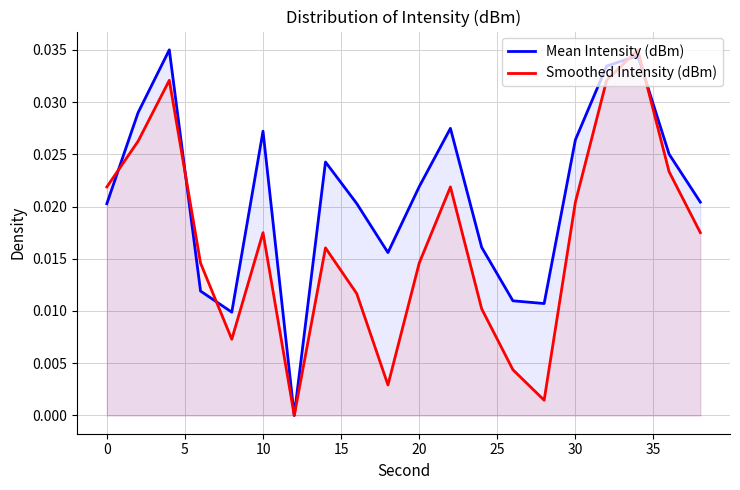

Which series has the largest total across all categories?

Mean Intensity (dBm)